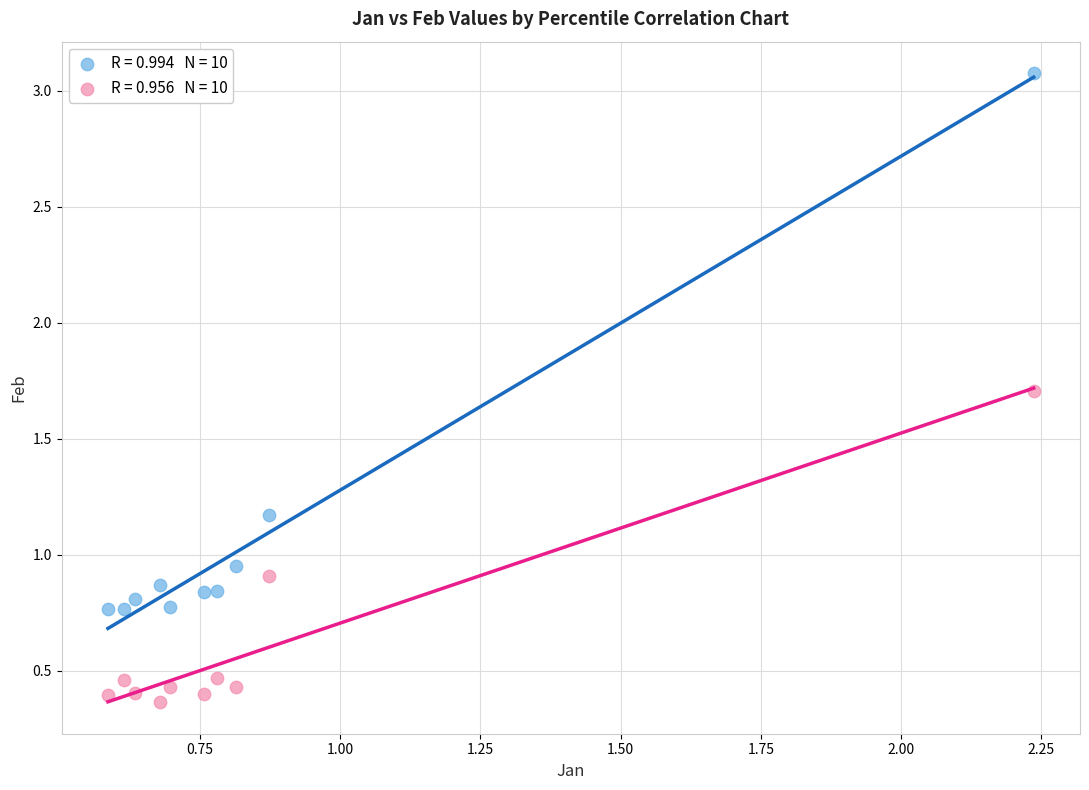

Across all data points, what is the range of Y values (max minus min)?

2.7